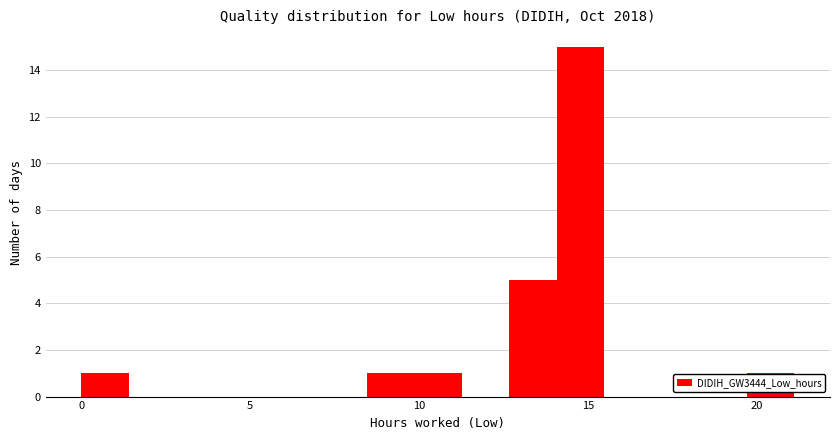

Around what value on the x-axis is the tallest bar? Give the approximate position of its centre, as read against the axis.

15.0